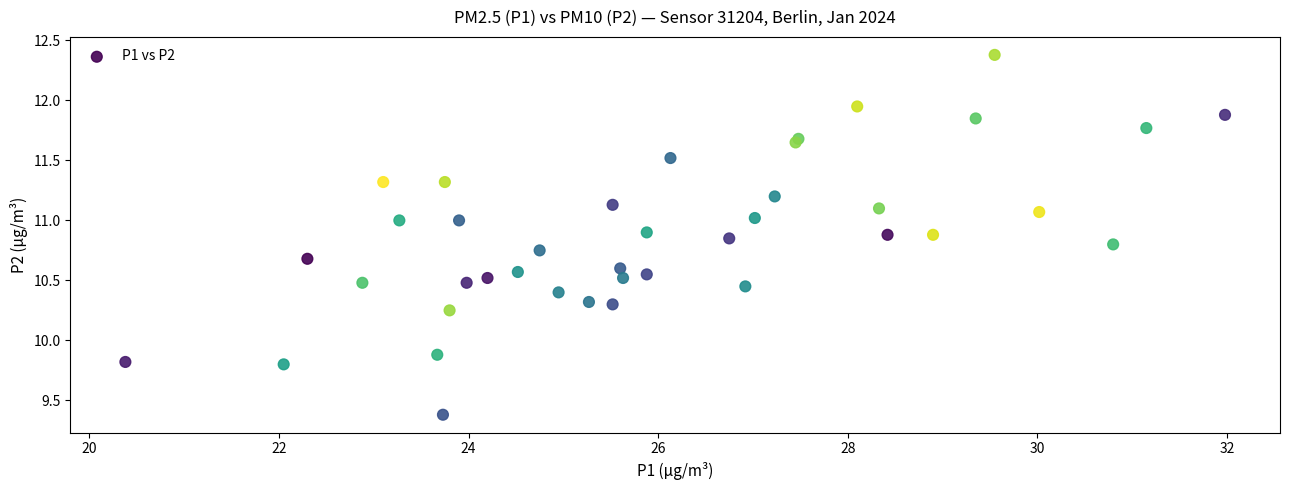

What Y value in the scatter plot is closest to 10?

9.9